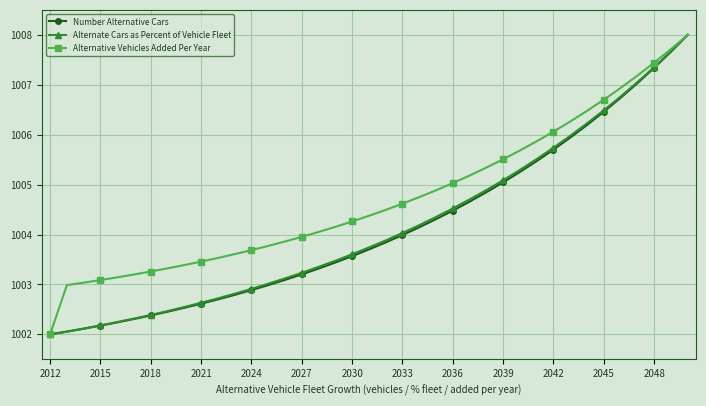

Which series has the largest total across all categories?

Alternative Vehicles Added Per Year